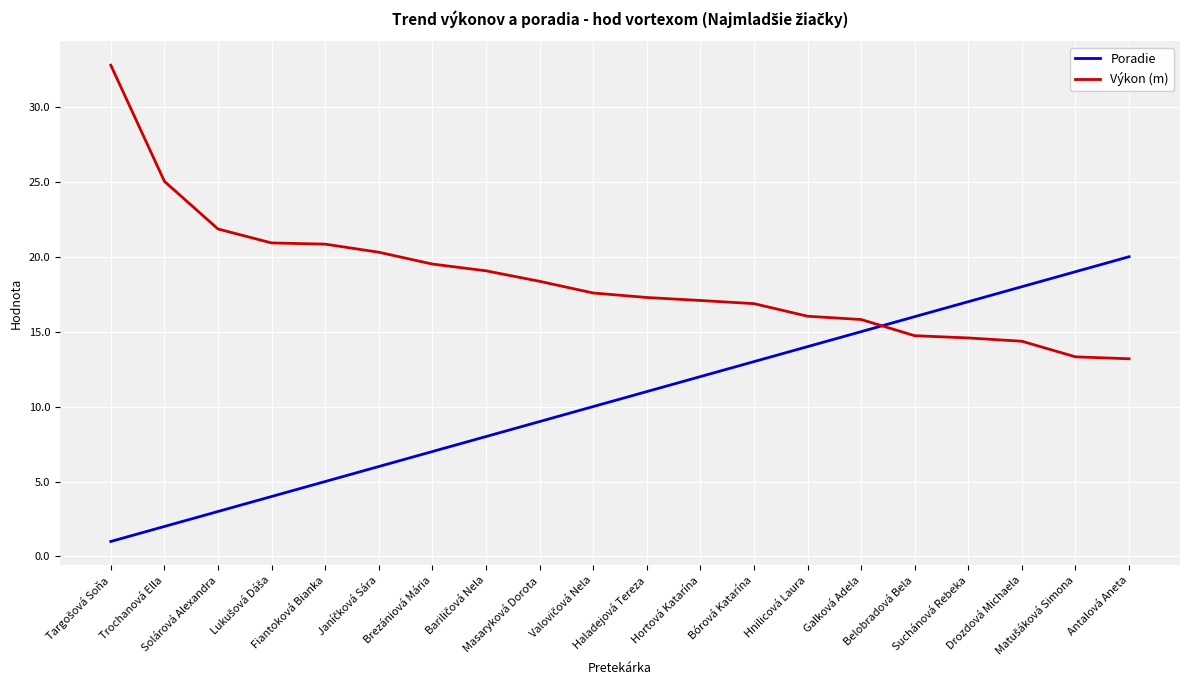

After their last crossing, which series has the higher values: Poradie or Výkon (m)?

Poradie